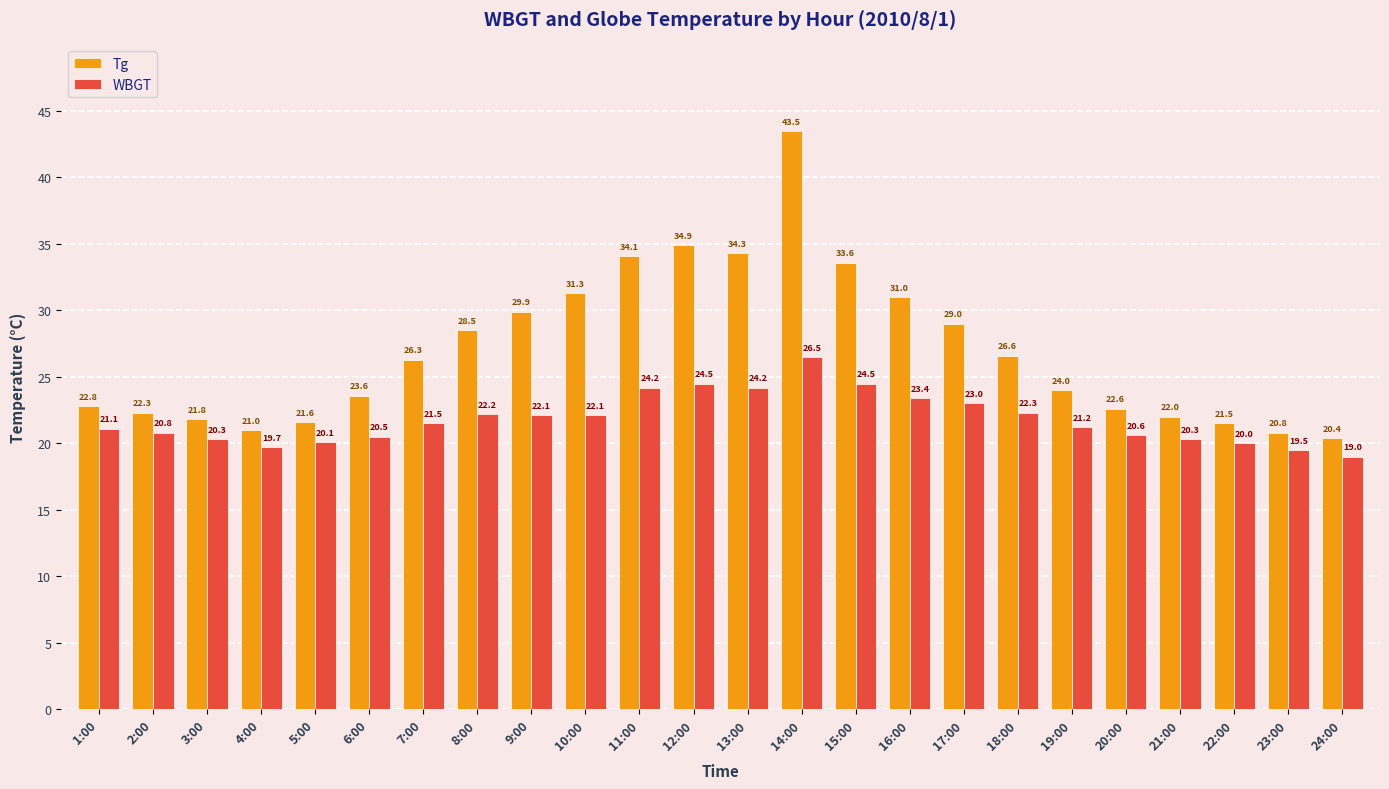

What is the label of the 14th bar from the right?

11:00